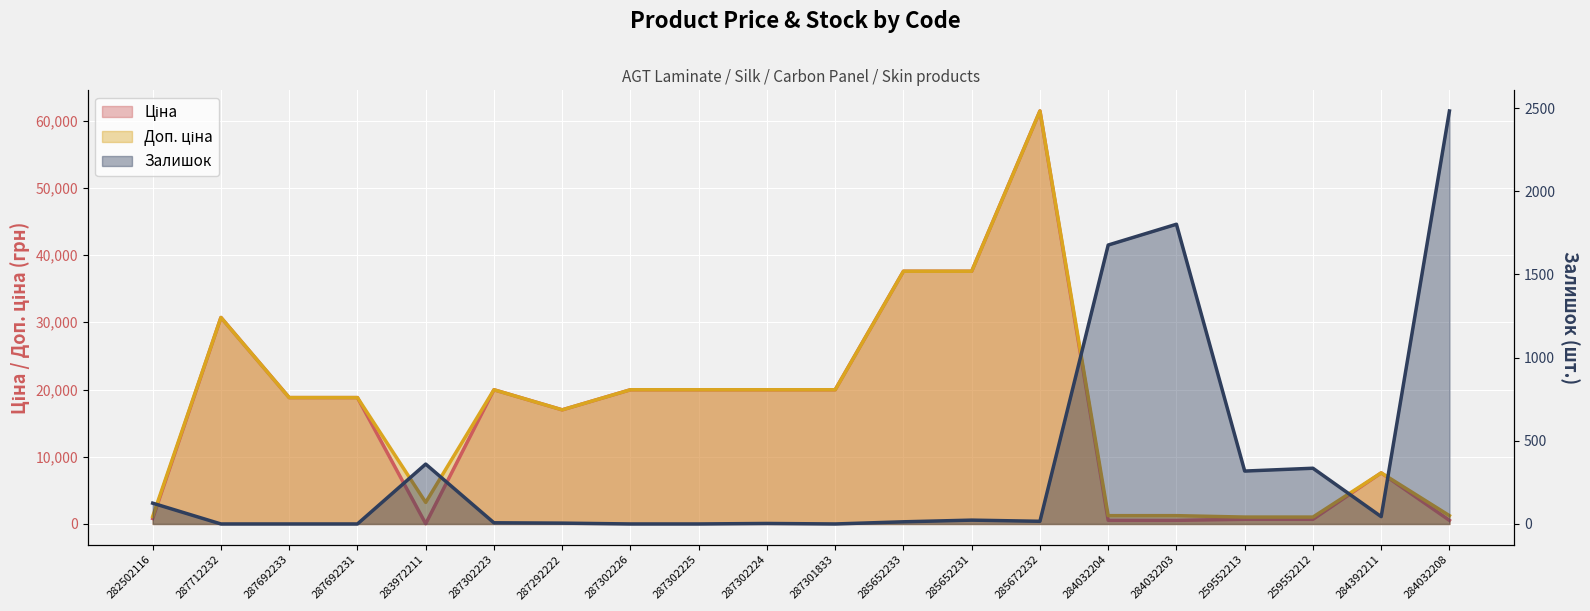

Rank the categories by Доп. ціна value from highest to lowest.

285672232, 285652233, 285652231, 287712232, 287302223, 287302226, 287302225, 287302224, 287301833, 287692233, 287692231, 287292222, 284392211, 283972211, 284032204, 284032203, 284032208, 282502116, 259552213, 259552212